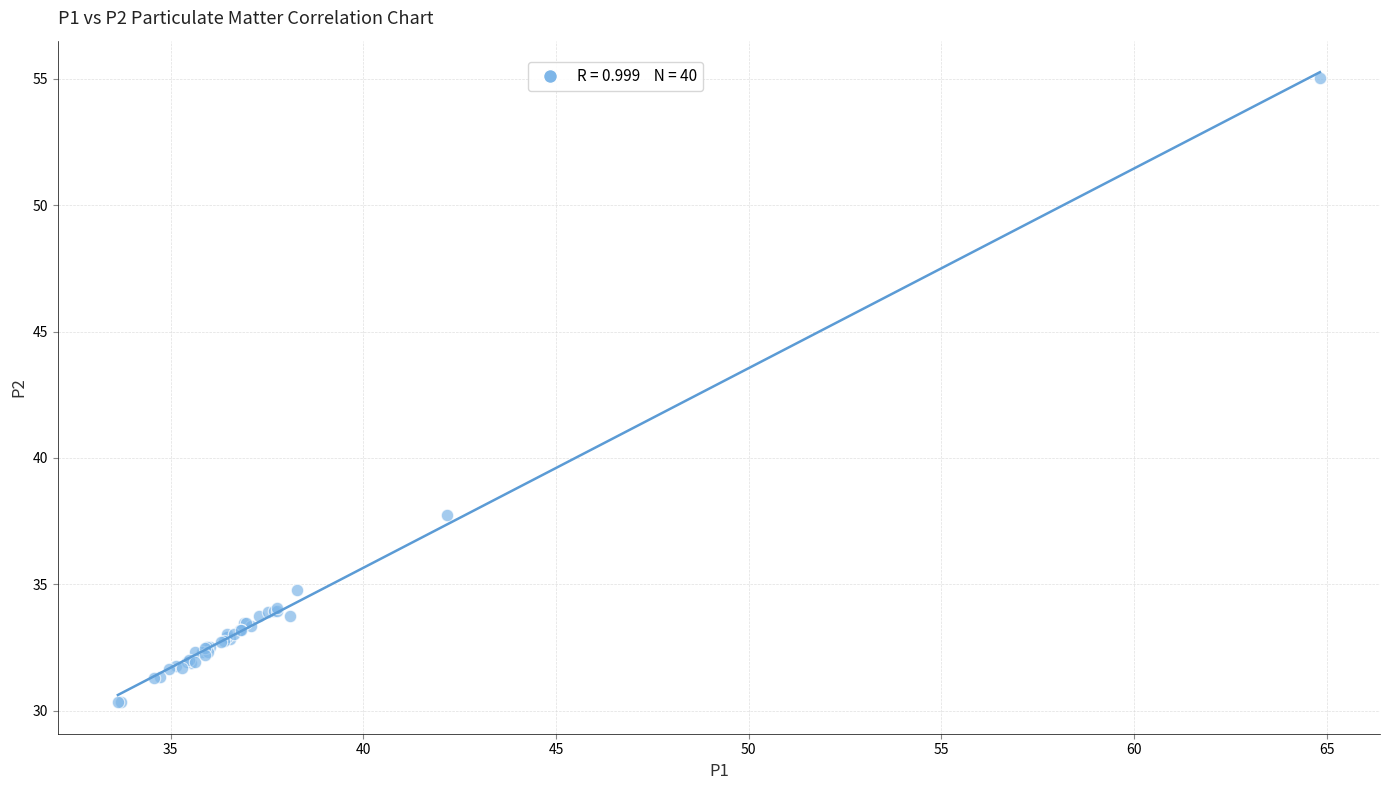

What Y value in the scatter plot is closest to 42?

37.8